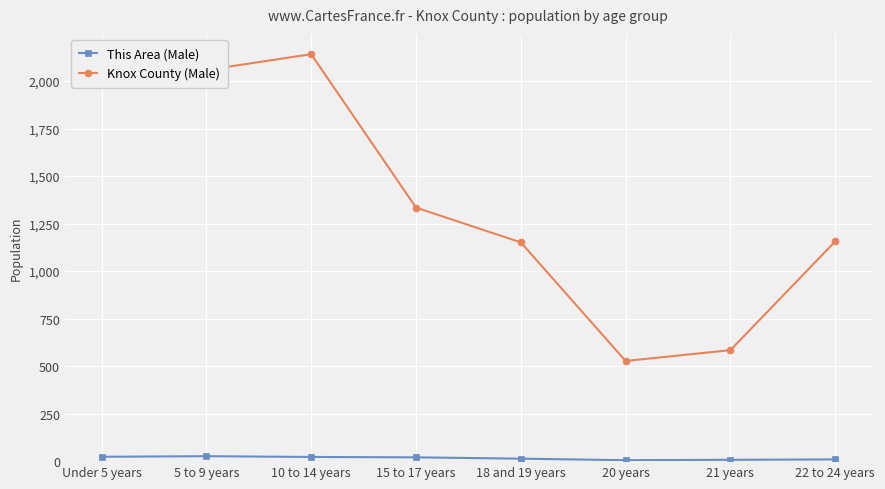

Rank the series at 20 years from highest to lowest value.

Knox County (Male), This Area (Male)